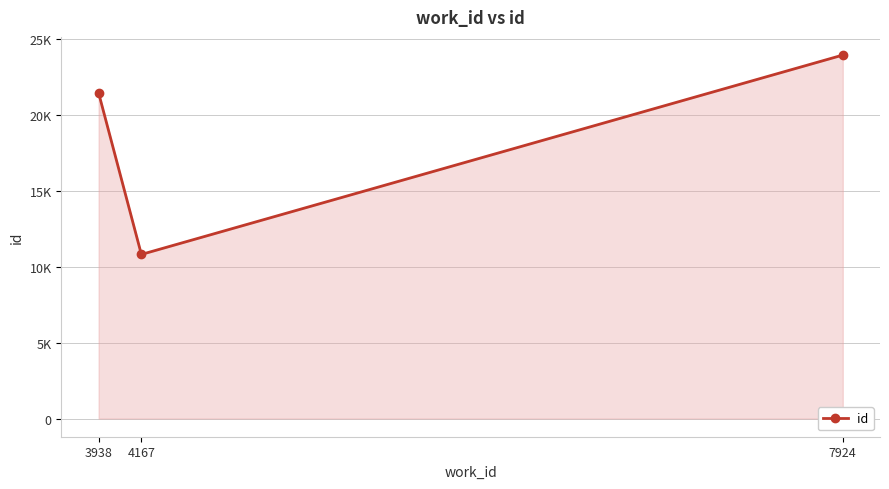

What is the change in value from 4167 to 7924?

+13120